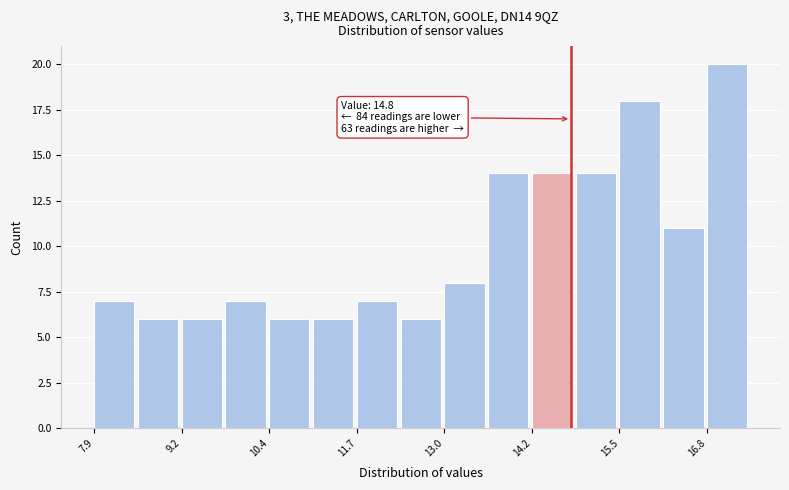

Around what value on the x-axis is the tallest bar? Give the approximate position of its centre, as read against the axis.

17.0